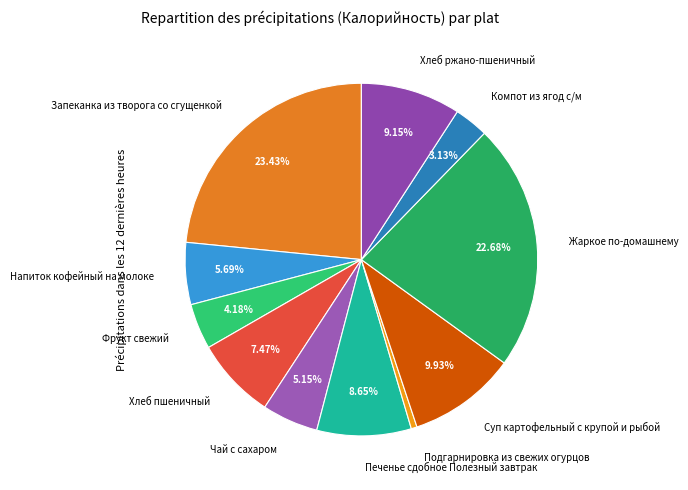

Count the number of slices in the pie.

11